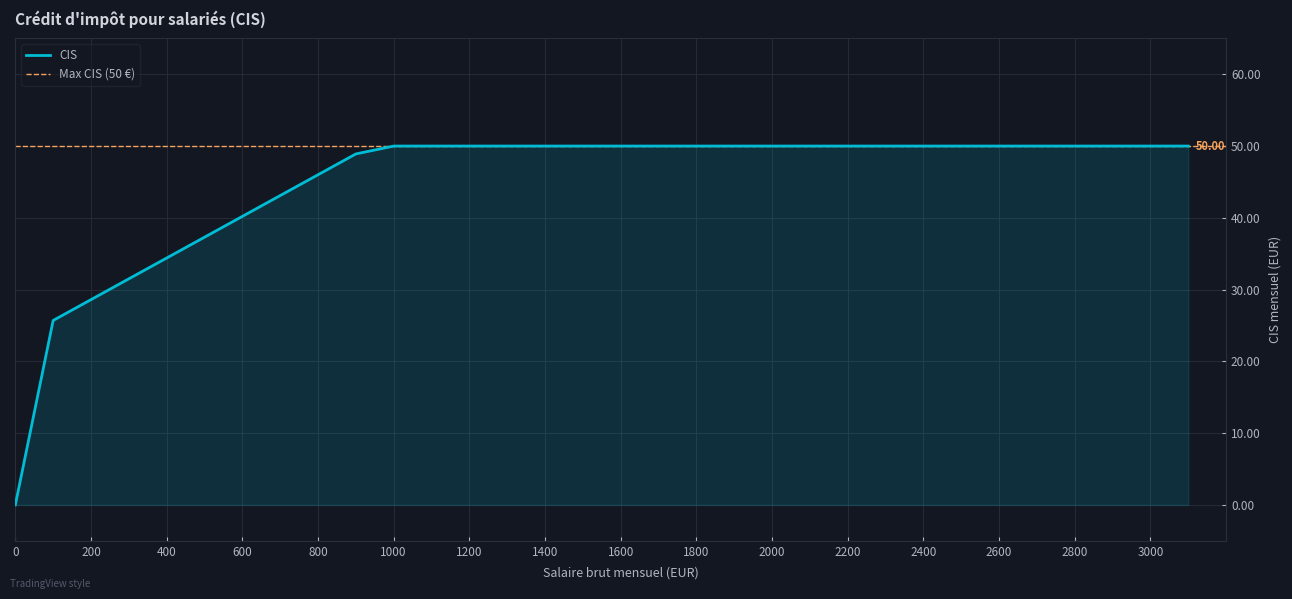

Rank the categories by value from highest to lowest.

1000, 1100, 1200, 1300, 1400, 1500, 1600, 1700, 1800, 1900, 2000, 2100, 2200, 2300, 2400, 2500, 2600, 2700, 2800, 2900, 3000, 3100, 900, 800, 700, 600, 500, 400, 300, 200, 100, 0